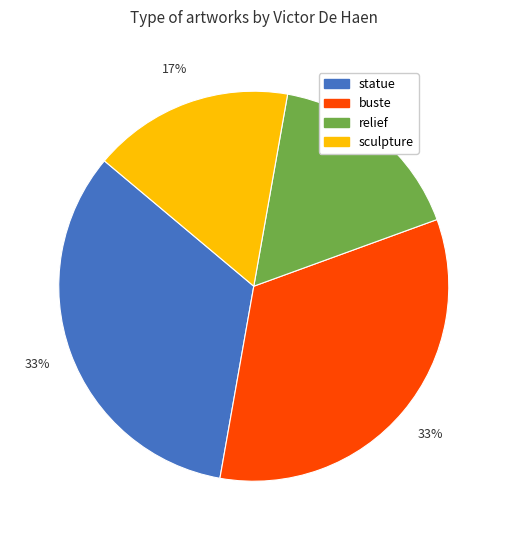

Which has a higher value, buste or sculpture?

buste